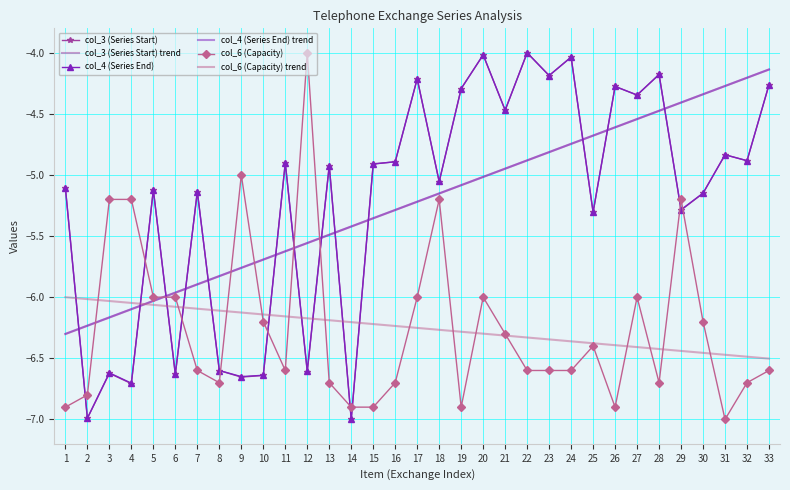

What is the difference between the second highest and second lowest values in the col_3 (Series Start) trend series?

2.0